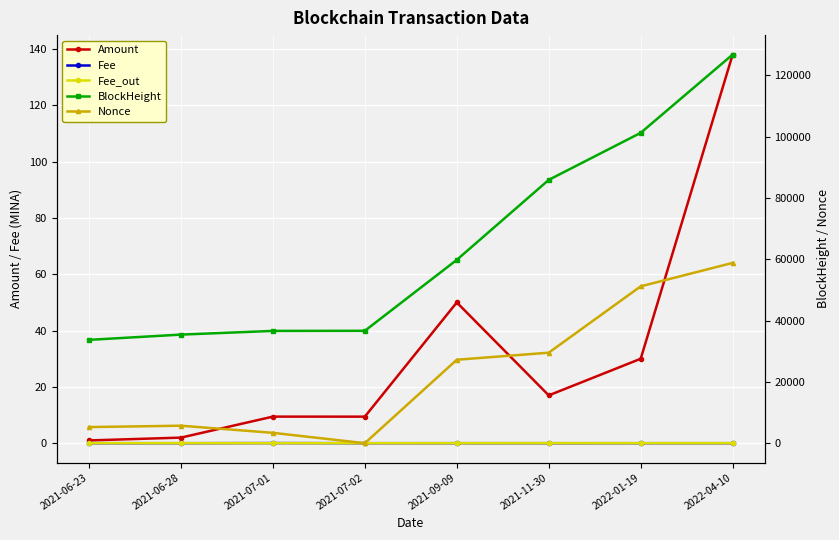

True or false: Nonce and Fee_out intersect in this chart.

False